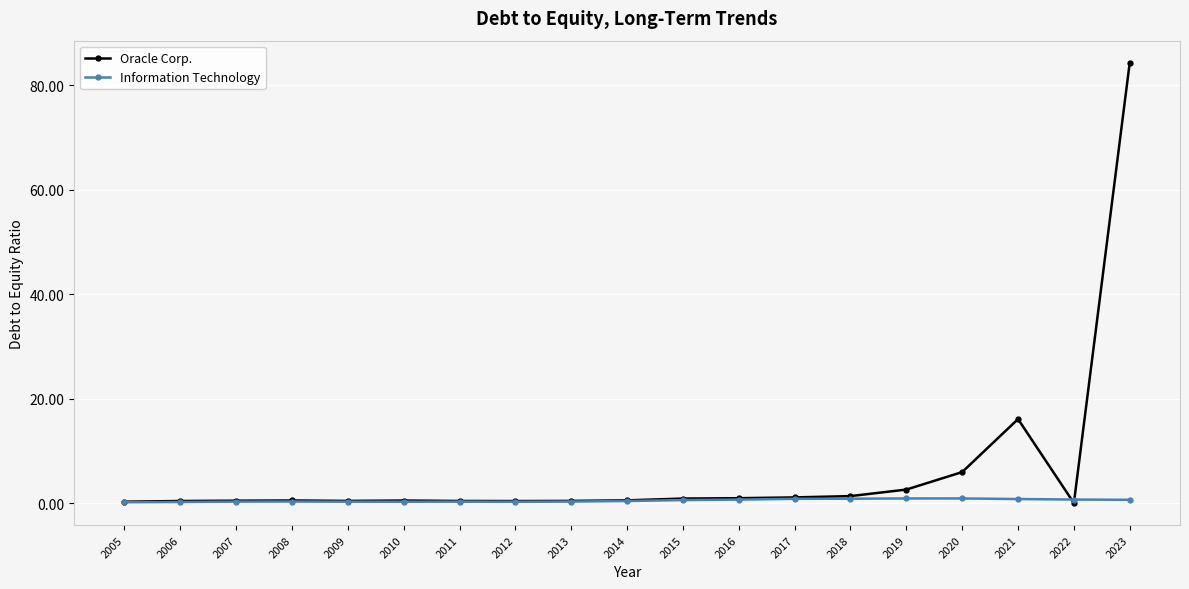

List the series in order of their overall mean, lowest first.

Information Technology, Oracle Corp.